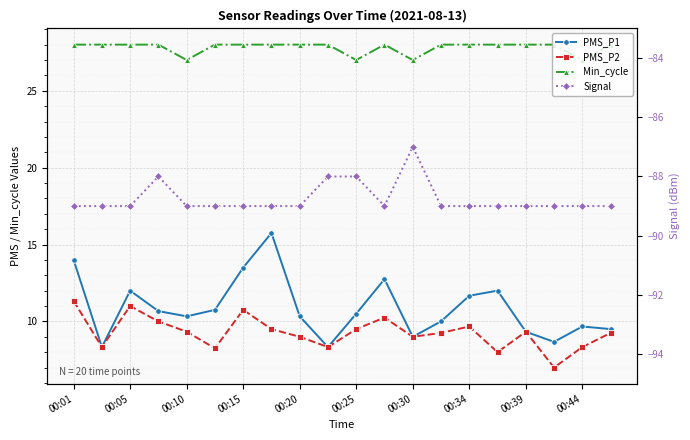

What is the total value across all series at 00:20?

-41.7